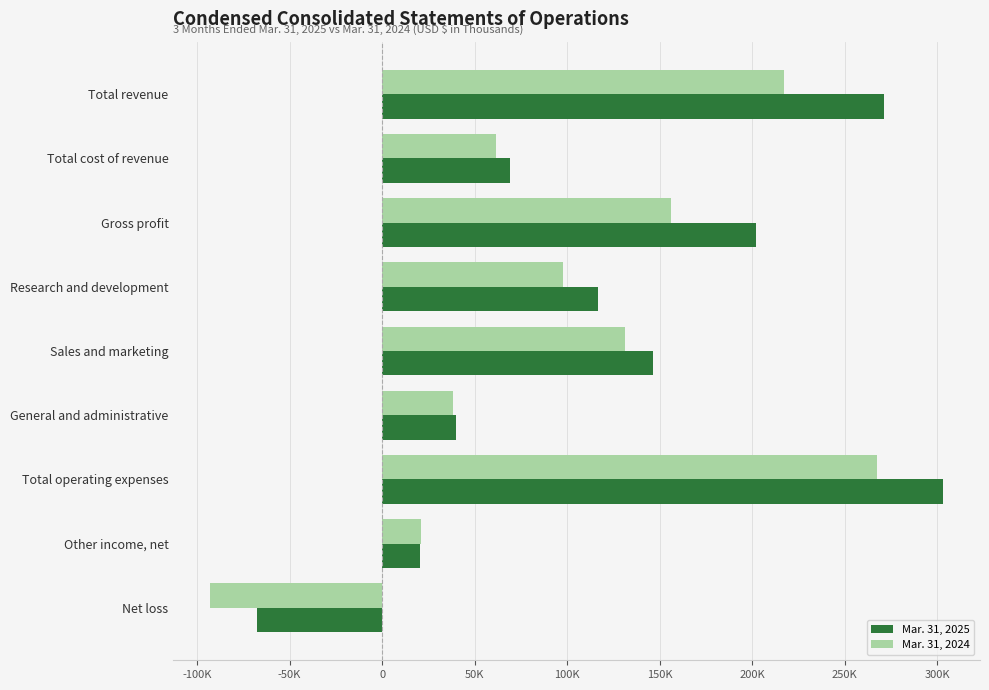

List the labels in order of Mar. 31, 2025 value, largest first.

Total operating expenses, Total revenue, Gross profit, Sales and marketing, Research and development, Total cost of revenue, General and administrative, Other income, net, Net loss